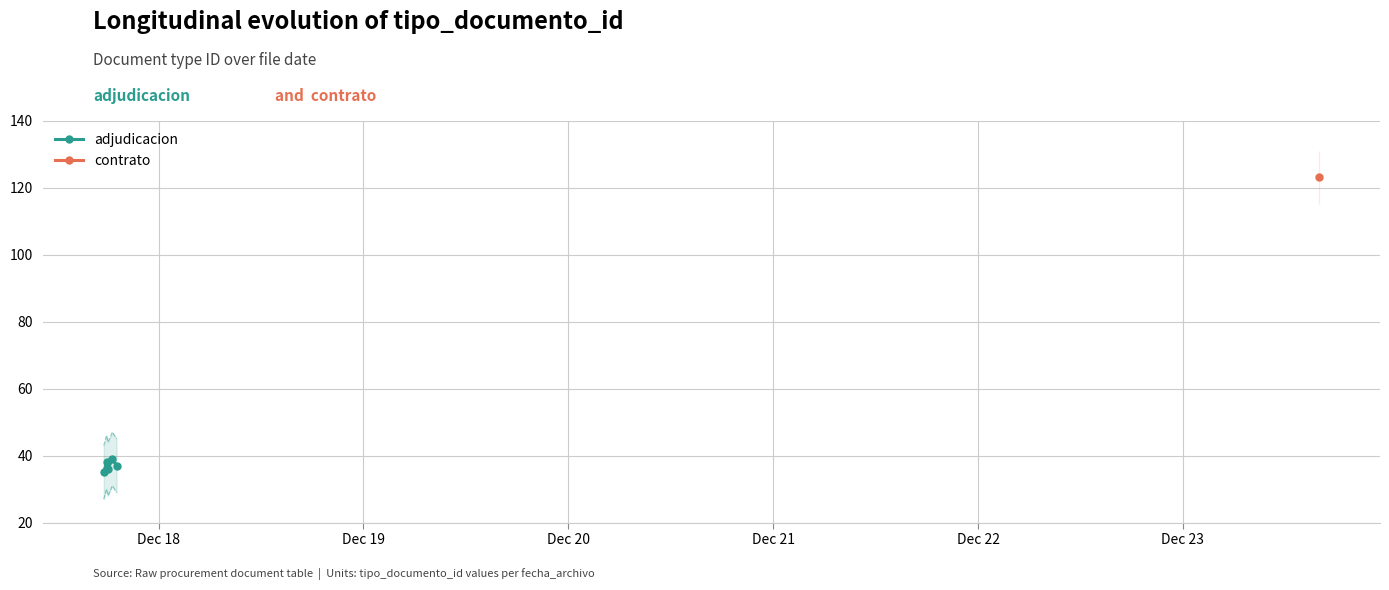

What is the value of the 1st point from the left?

35